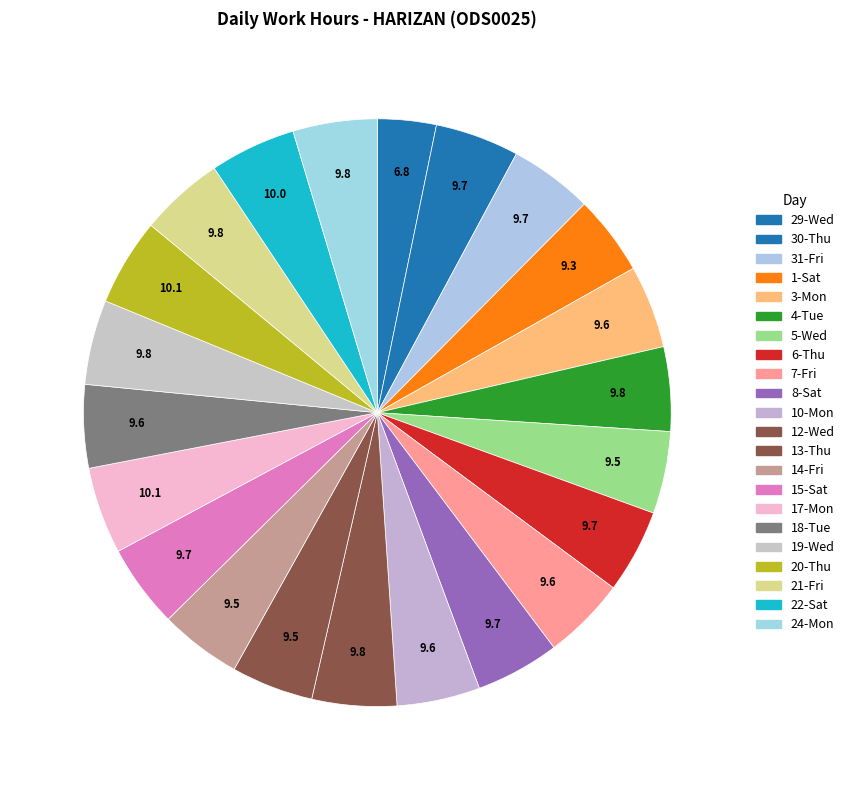

How many segments does this pie chart have?

22